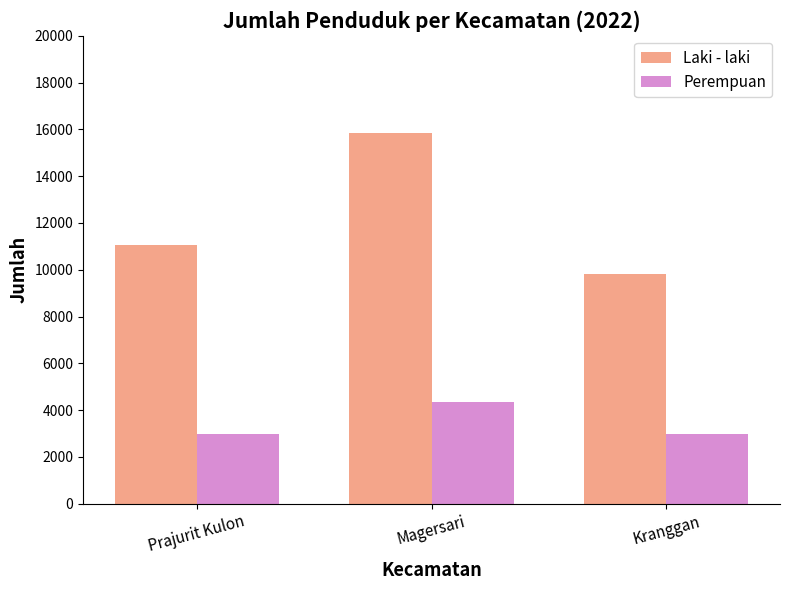

How many values in the Perempuan series are below 3000?

1